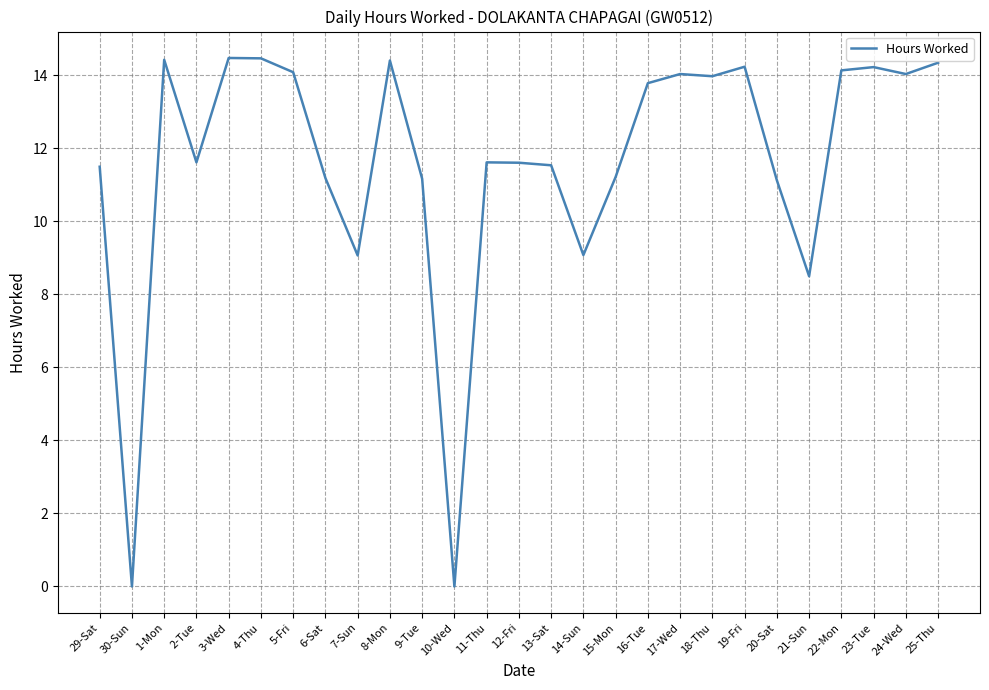

What is the maximum value shown in the chart?

14.5